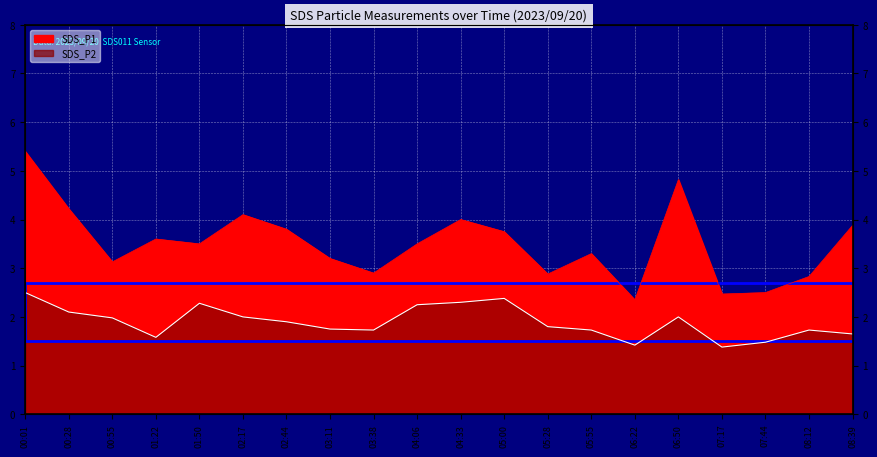

Which category has the highest value across all series?

00:01